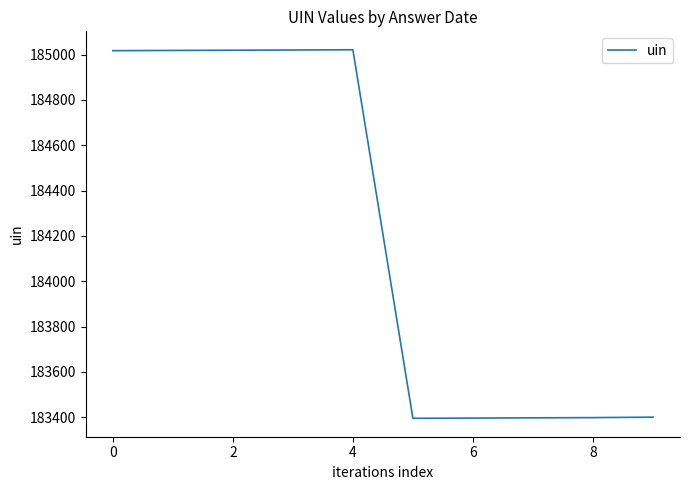

What is the difference between the maximum and minimum values?

1626